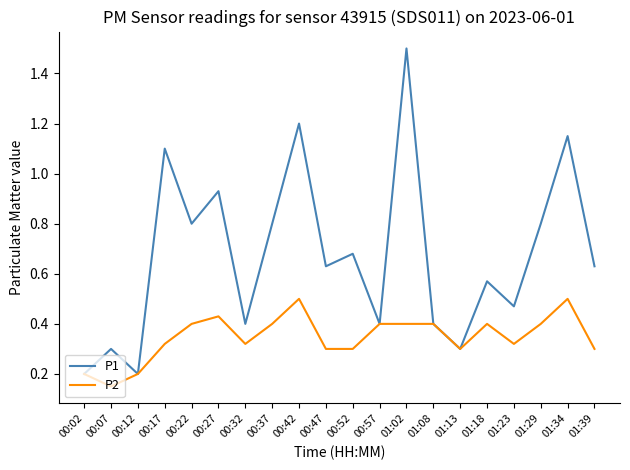

Count the number of data series in this chart.

2